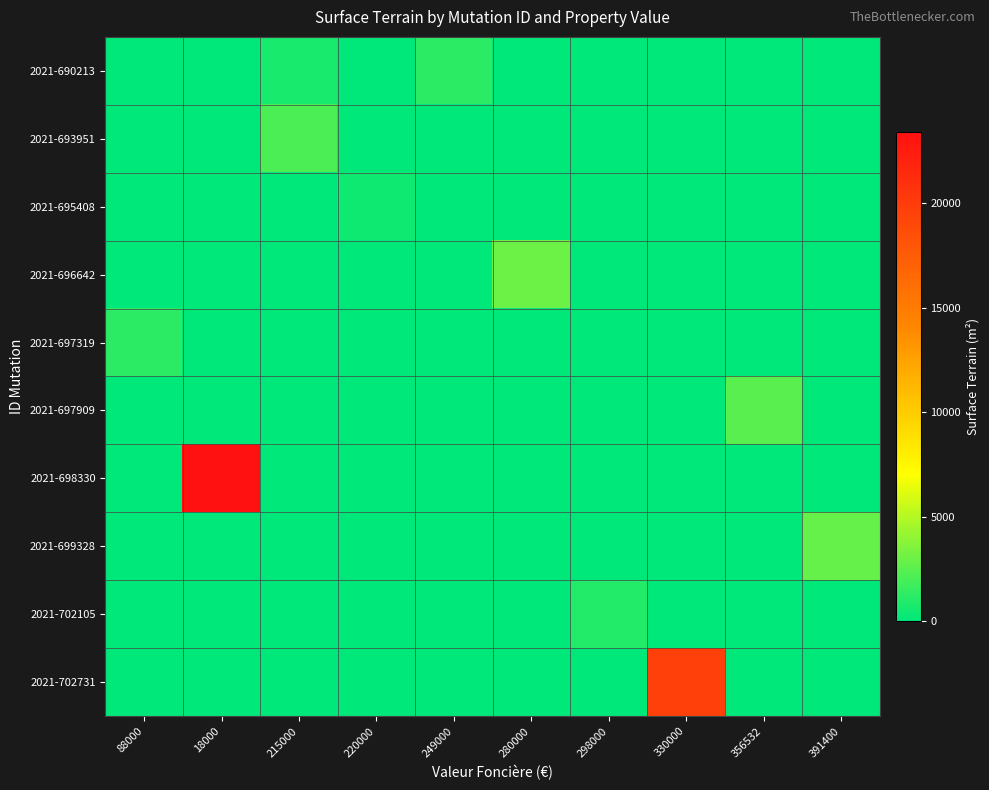

Reading left to right, what are all the values shown in this chart?

2021-690213: 88000=0	18000=0	215000=714	220000=0	249000=1214	280000=0	298000=0	330000=0	356532=0	391400=0
2021-693951: 88000=0	18000=0	215000=2109	220000=0	249000=0	280000=0	298000=0	330000=0	356532=0	391400=0
2021-695408: 88000=0	18000=0	215000=0	220000=427	249000=0	280000=0	298000=0	330000=0	356532=0	391400=0
2021-696642: 88000=0	18000=0	215000=0	220000=0	249000=0	280000=3000	298000=0	330000=0	356532=0	391400=0
2021-697319: 88000=1229	18000=0	215000=0	220000=0	249000=0	280000=0	298000=0	330000=0	356532=0	391400=0
2021-697909: 88000=0	18000=0	215000=0	220000=0	249000=0	280000=0	298000=0	330000=0	356532=2495	391400=0
2021-698330: 88000=0	18000=23421	215000=0	220000=0	249000=0	280000=0	298000=0	330000=0	356532=0	391400=0
2021-699328: 88000=0	18000=0	215000=0	220000=0	249000=0	280000=0	298000=0	330000=0	356532=0	391400=2820
2021-702105: 88000=0	18000=0	215000=0	220000=0	249000=0	280000=0	298000=1000	330000=0	356532=0	391400=0
2021-702731: 88000=0	18000=0	215000=0	220000=0	249000=0	280000=0	298000=0	330000=19625	356532=0	391400=0